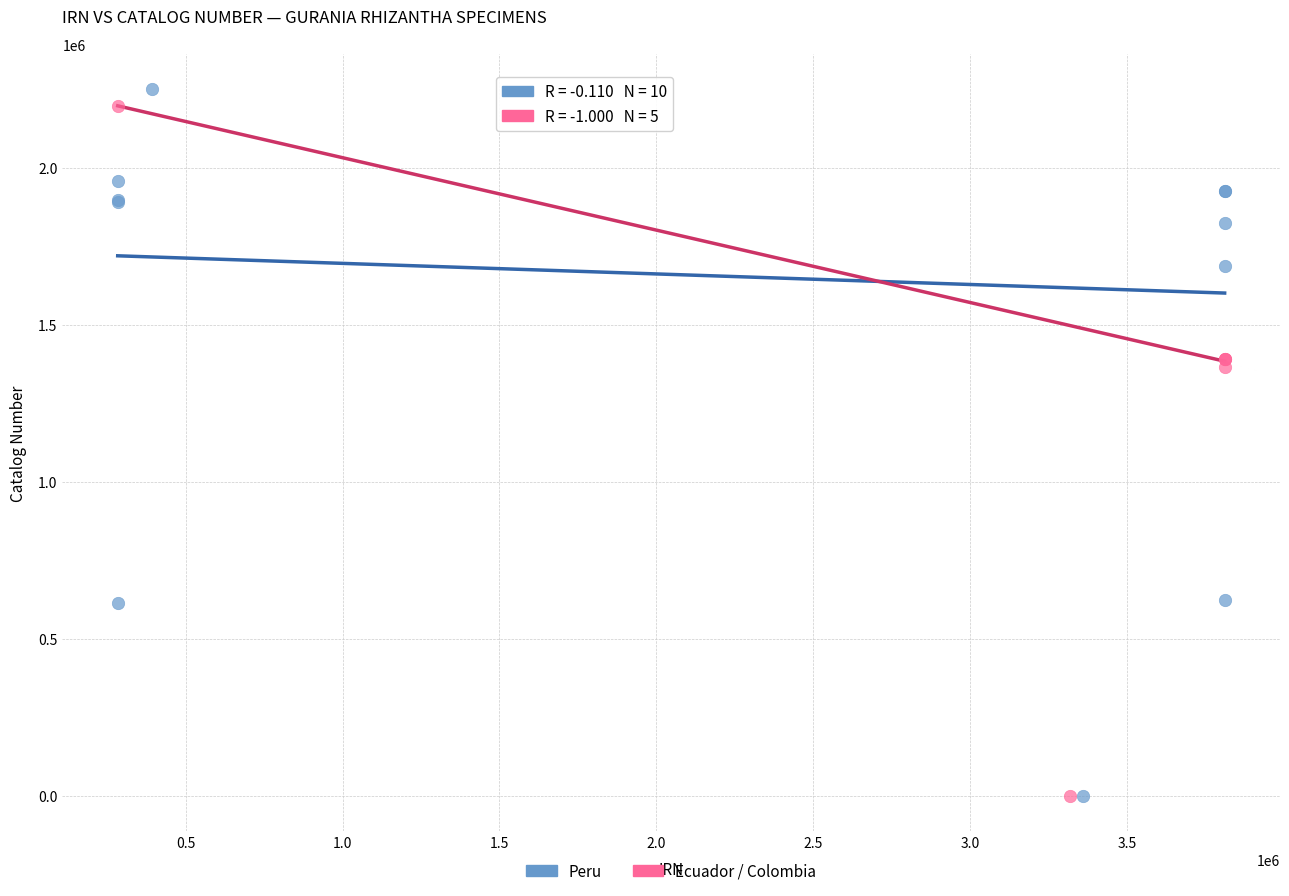

What are all the series names shown in the legend?

Peru, Ecuador / Colombia